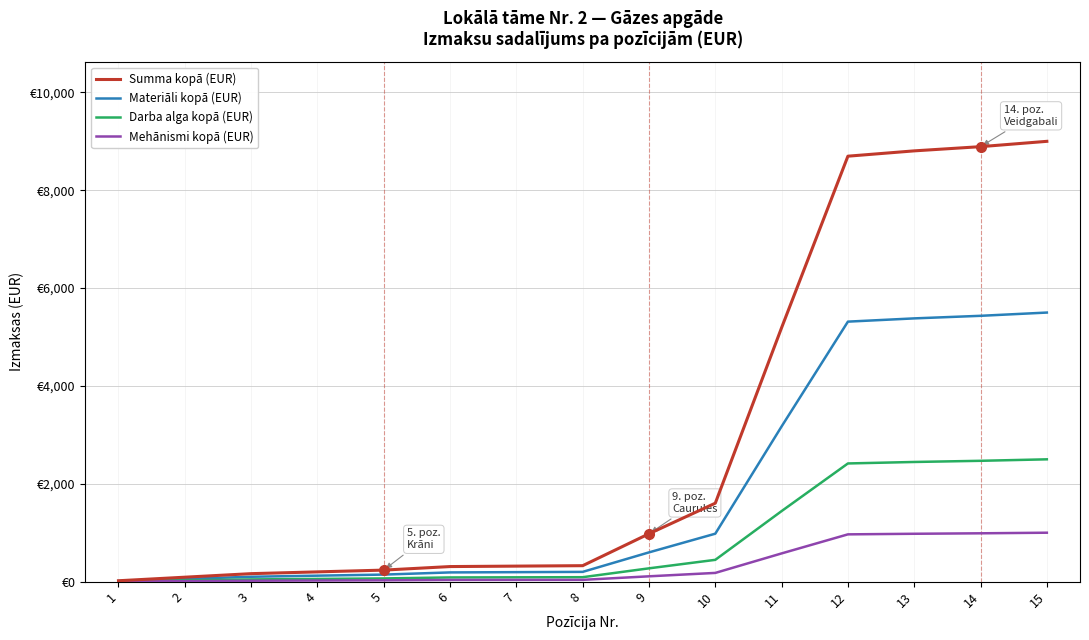

Does the chart display data point markers on the line(s)?

No